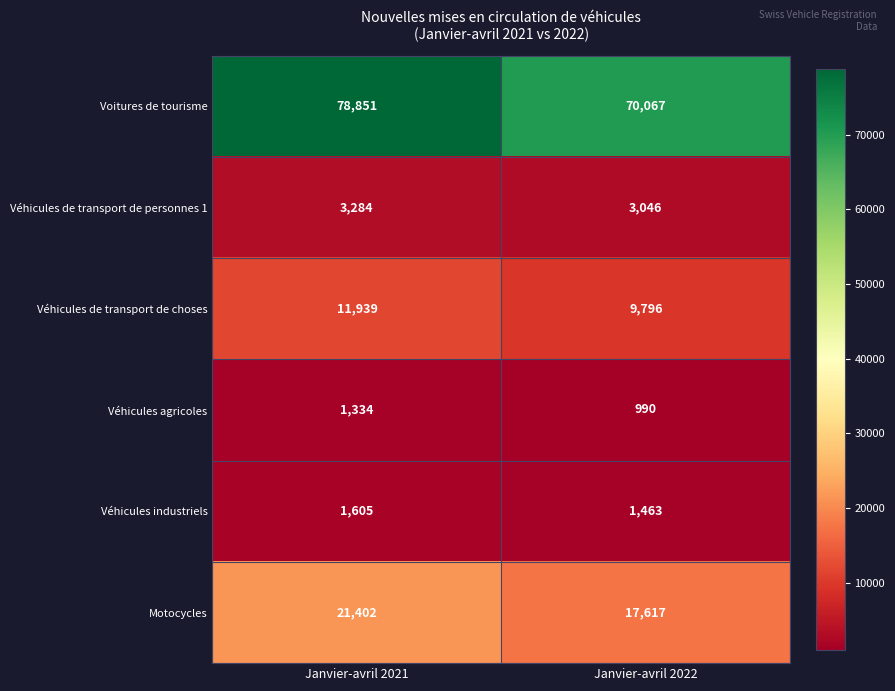

What is the spread (max minus min) of values at Janvier-avril 2022?

69077